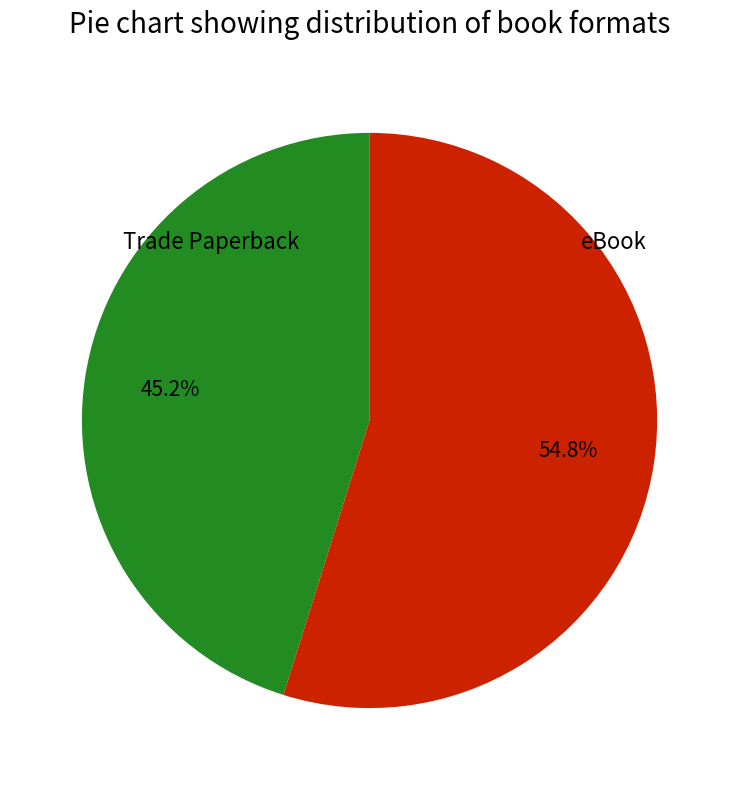

To the nearest percent, what is the average slice percentage?

50%